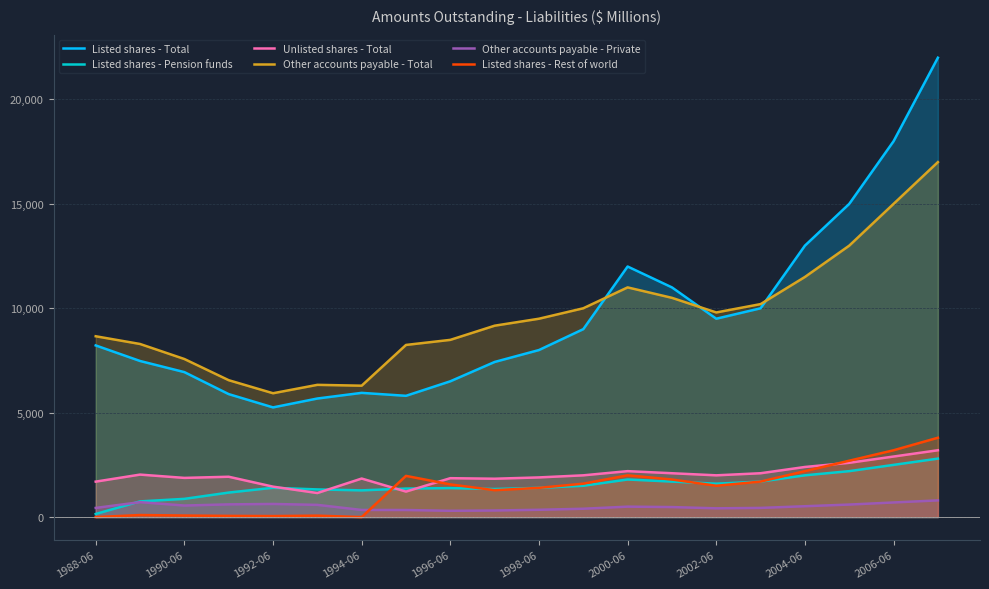

How many lines are shown in the chart?

6